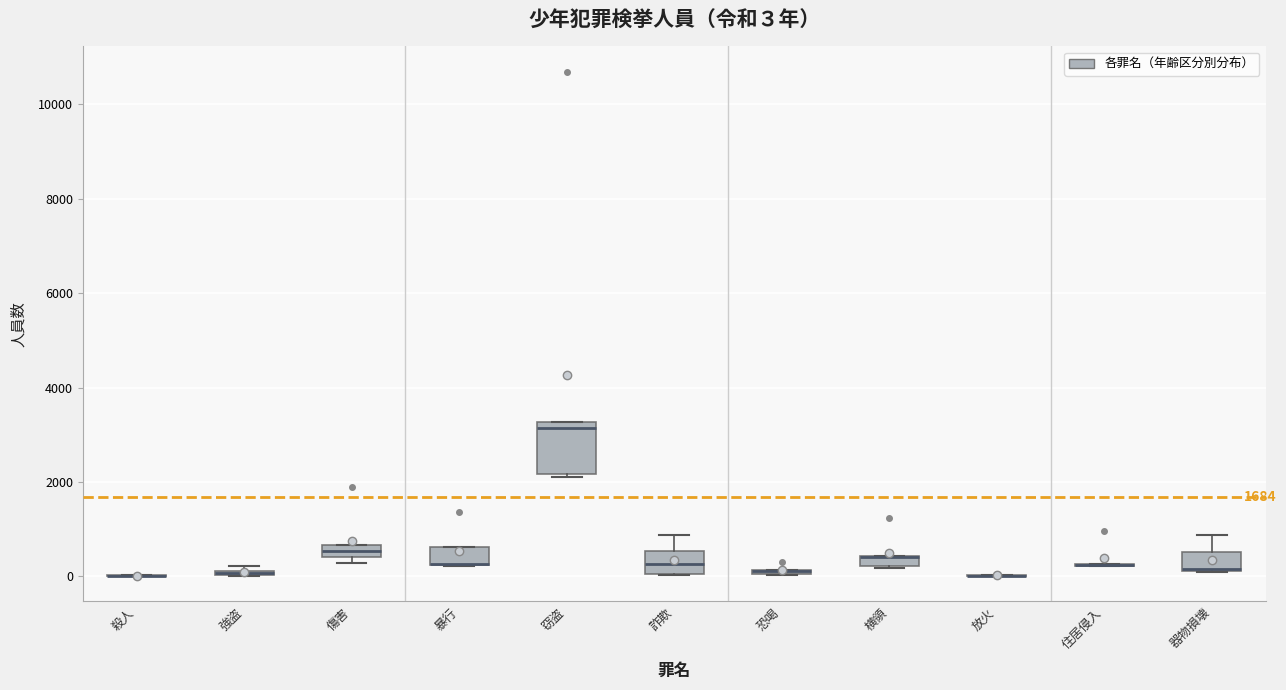

Which box is the tallest, from its lower edge to its upper edge?

窃盗